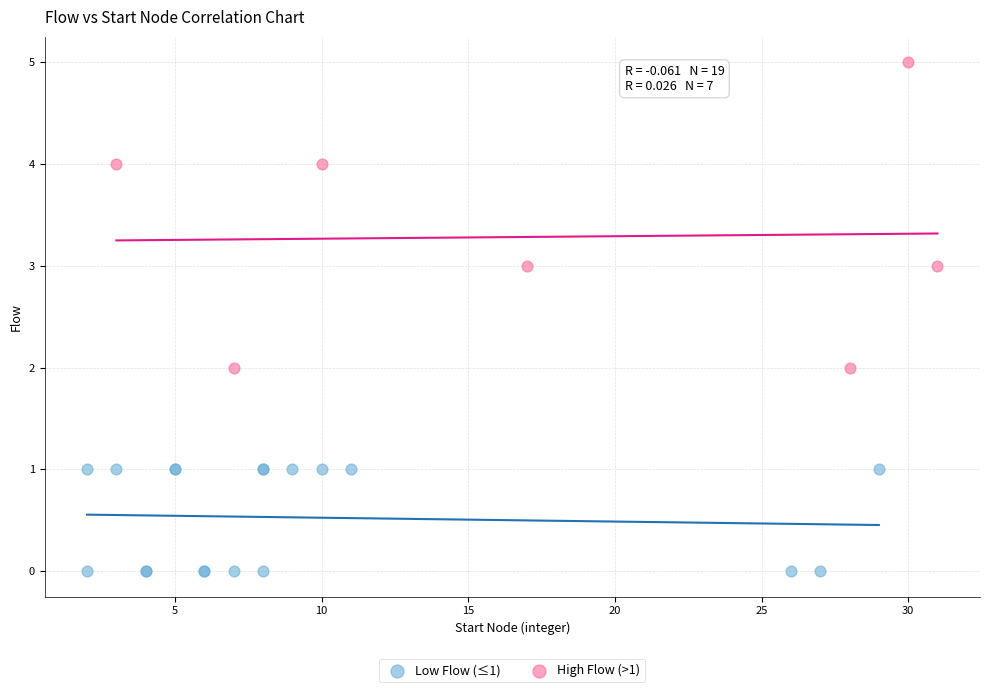

Which series contains the highest Y value?

High Flow (>1)